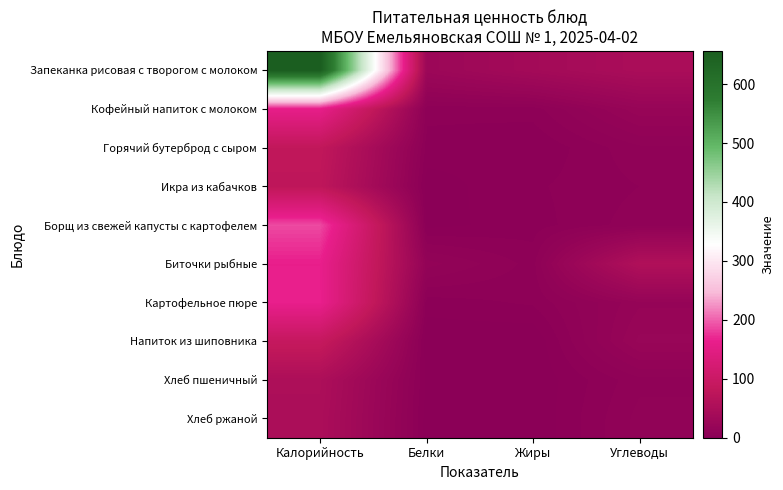

Which has a higher value, Калорийность or Жиры?

Калорийность